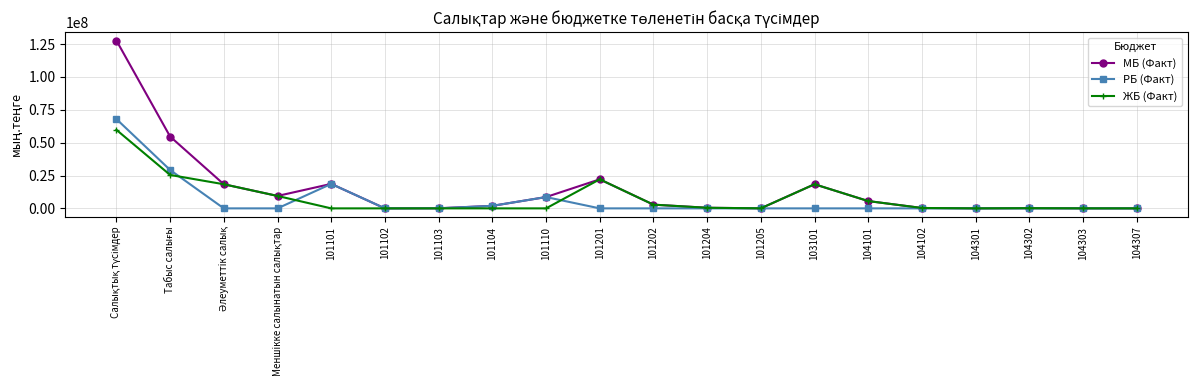

Rank the series by their maximum value, from highest to lowest.

МБ (Факт), РБ (Факт), ЖБ (Факт)